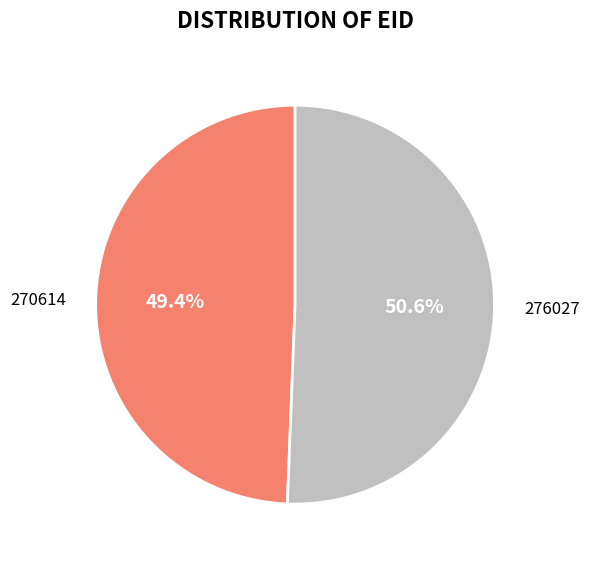

Is there a majority slice in this chart?

Yes